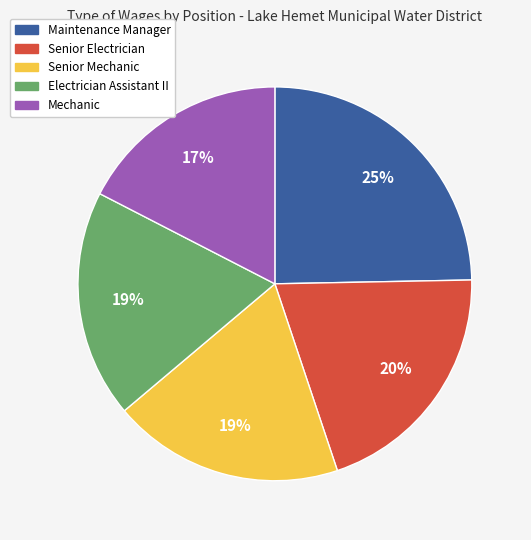

How many slices are in this pie chart?

5